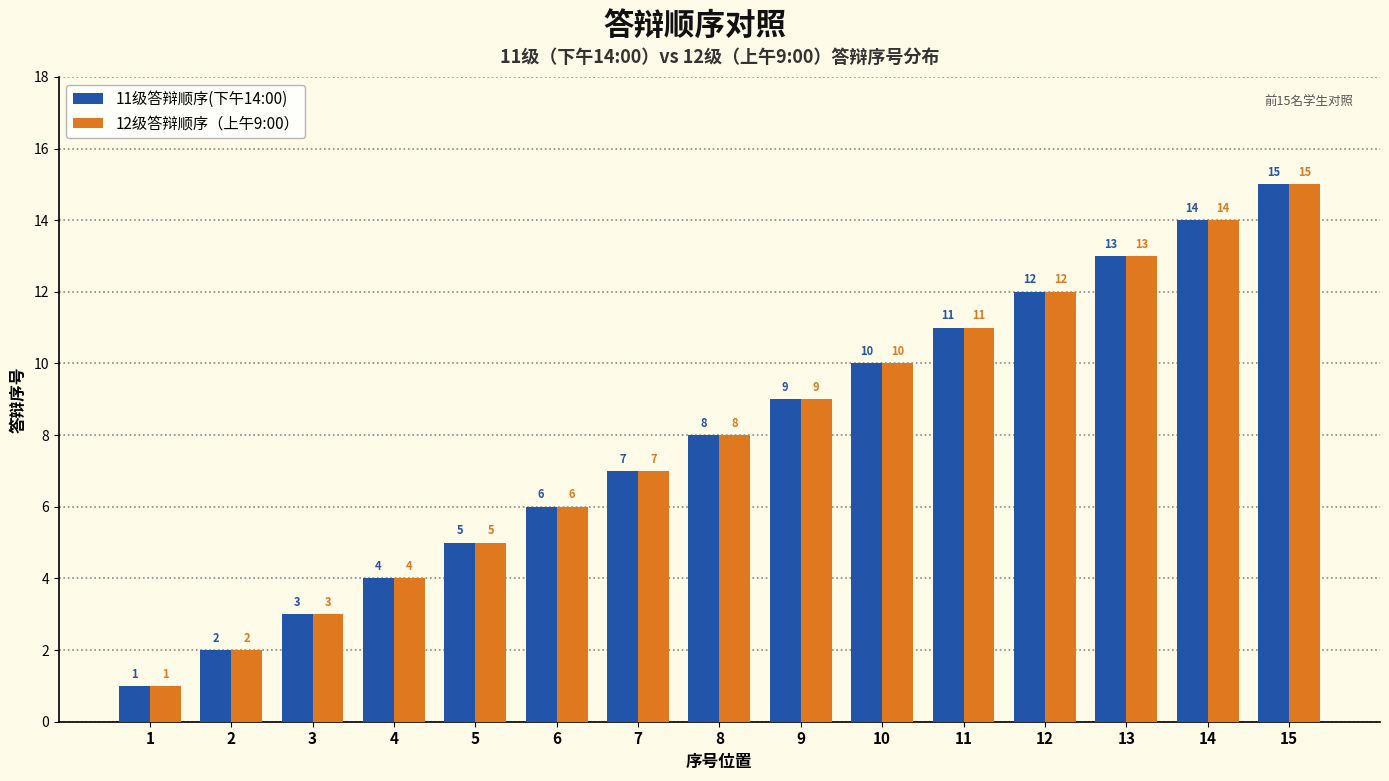

What is the sum of all 11级答辩顺序(下午14:00) values?

120